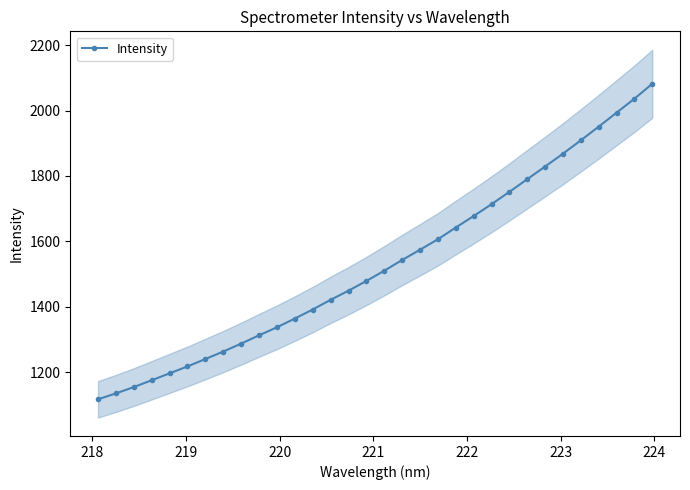

What is the value of the Intensity point at the 28th from the left?

1908.9